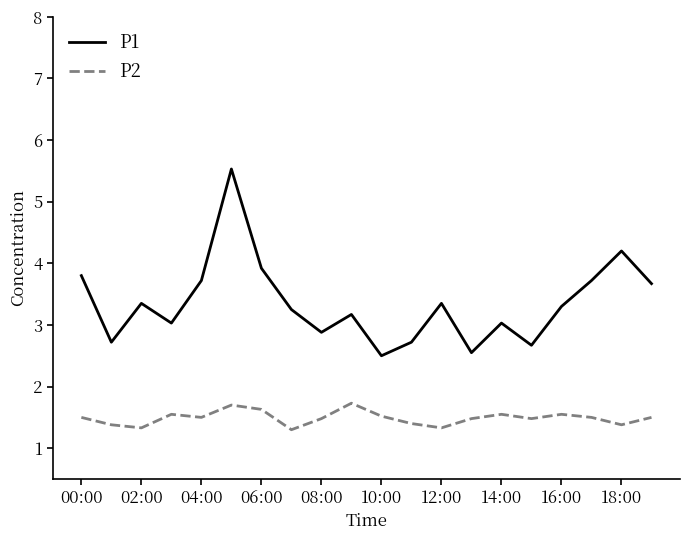

Rank the series by their maximum value, from lowest to highest.

P2, P1